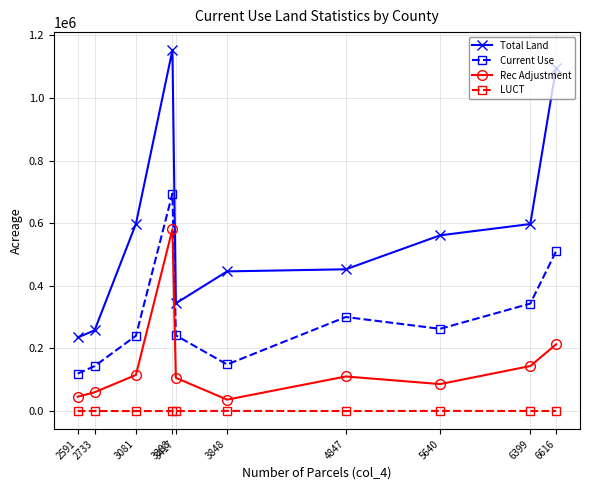

At how many categories does at least one series exceed 910293?

2